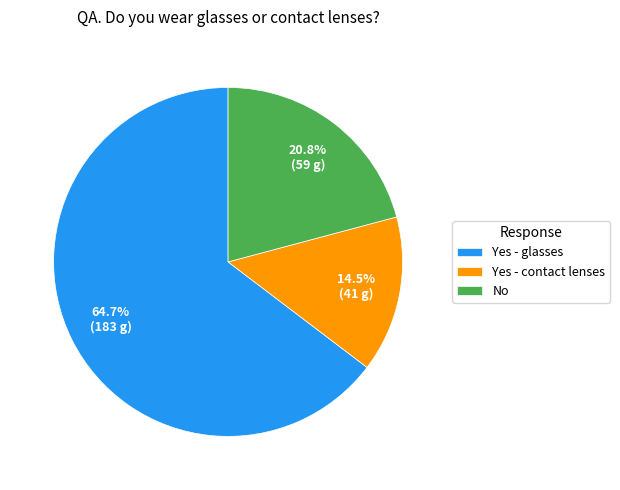

Rank the categories by value from highest to lowest.

Yes - glasses, No, Yes - contact lenses